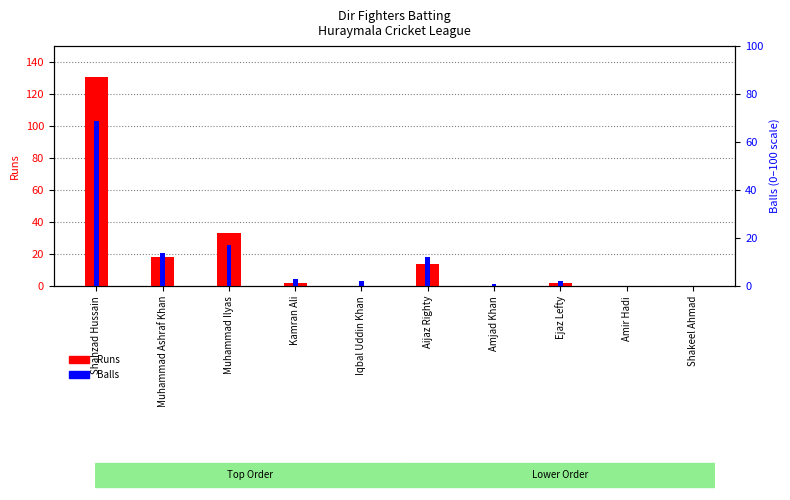

What position from the right is Aijaz Righty?

5